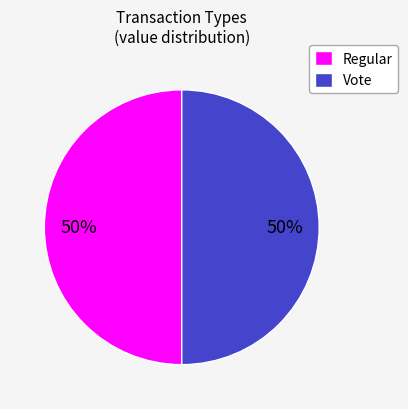

The Vote slice represents 99% of the pie. True or false?

False